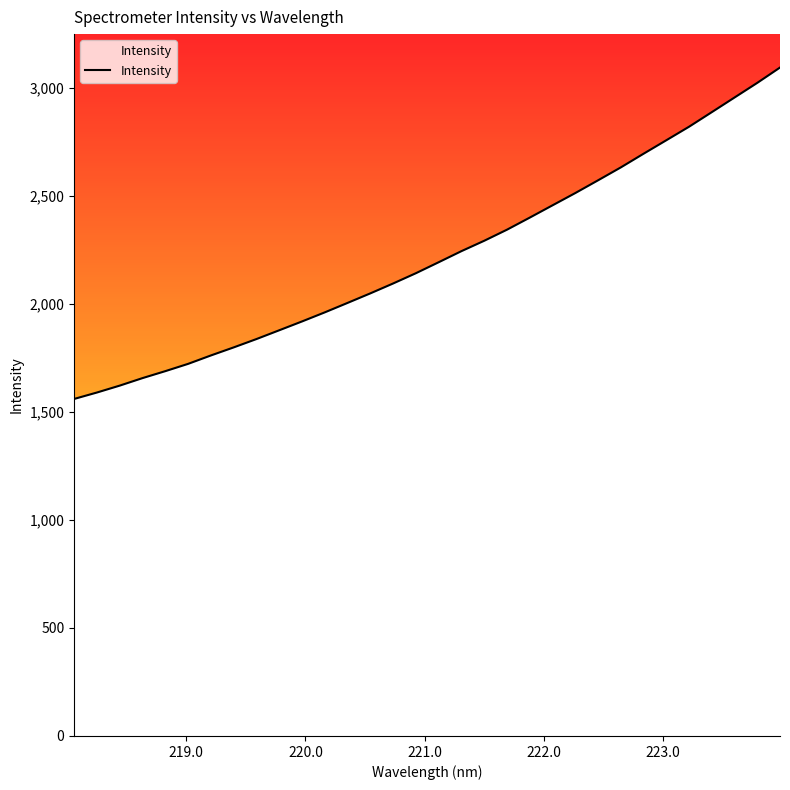

What is the smallest value displayed?

1559.5